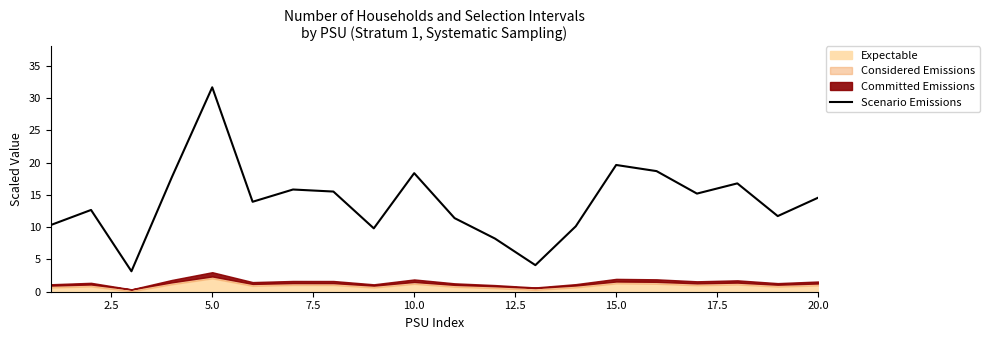

True or false: the data has more than 0 interior local peaks.

True